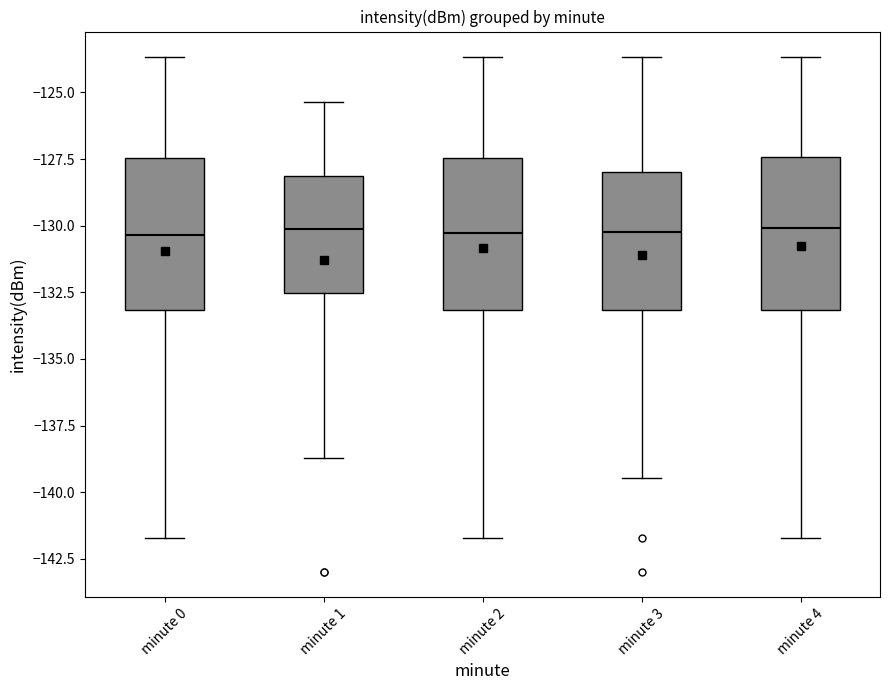

Reading left to right, transcribe this box plot: for each box, give where its median line is, the range the box spans, and where its two whiskers end, as read against the y-axis. The values are not printed on the chart, so give them approximately, as read against the axis.

minute 0: median -130.5, box -133.0 to -127.5, whiskers -141.5 to -123.5
minute 1: median -130.0, box -132.5 to -128.0, whiskers -138.5 to -125.5
minute 2: median -130.5, box -133.0 to -127.5, whiskers -141.5 to -123.5
minute 3: median -130.5, box -133.0 to -128.0, whiskers -139.5 to -123.5
minute 4: median -130.0, box -133.0 to -127.5, whiskers -141.5 to -123.5